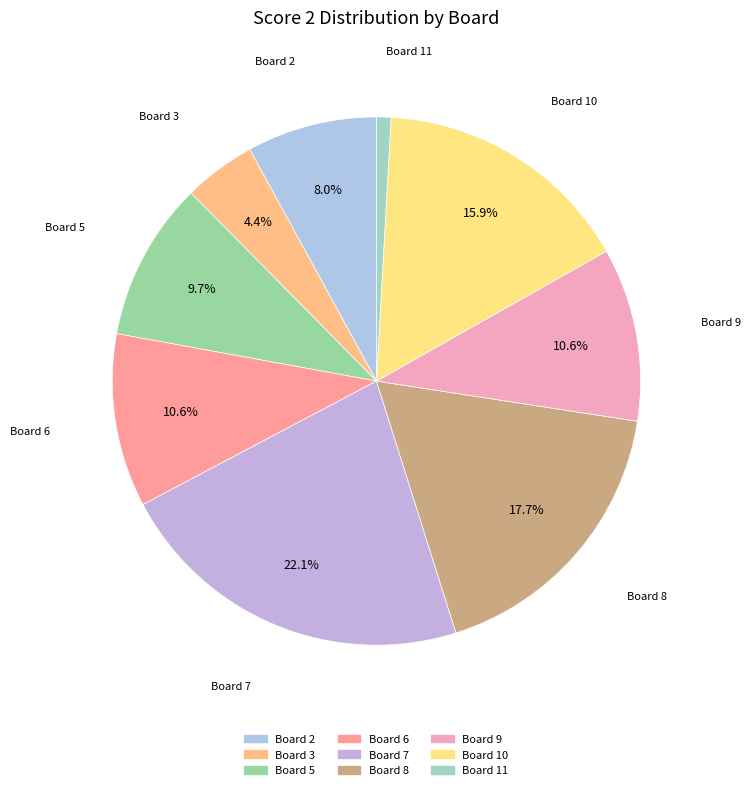

To the nearest percent, what is the difference between the largest and smallest slice percentages?

21%